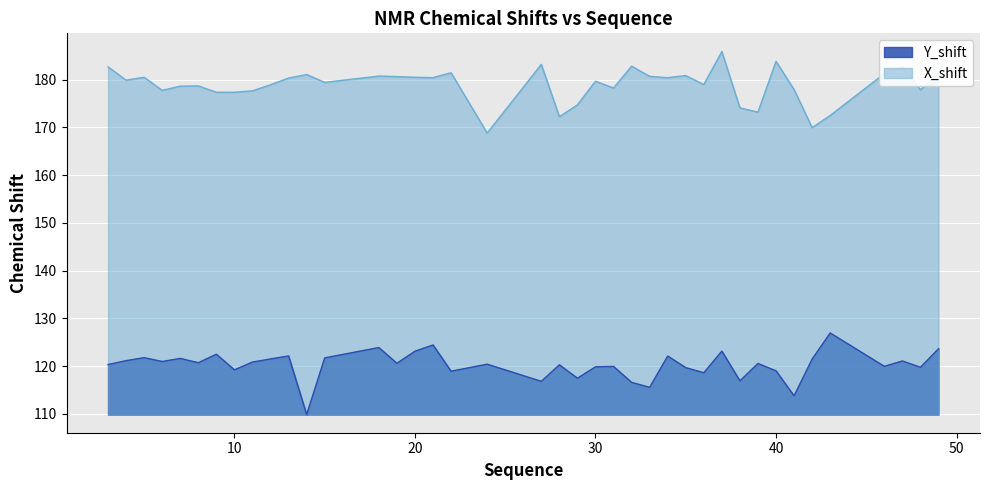

At how many categories does at least one series exceed 132?

40